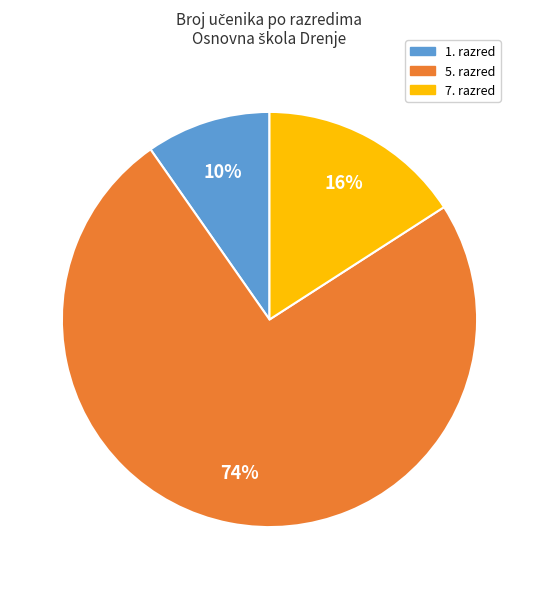

To the nearest percent, what is the average slice percentage?

33%